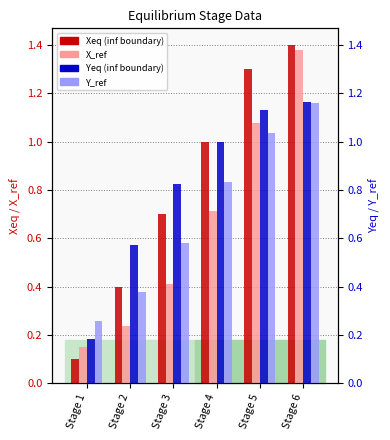

Which series changed the most between Stage 3 and Stage 6?

X_ref